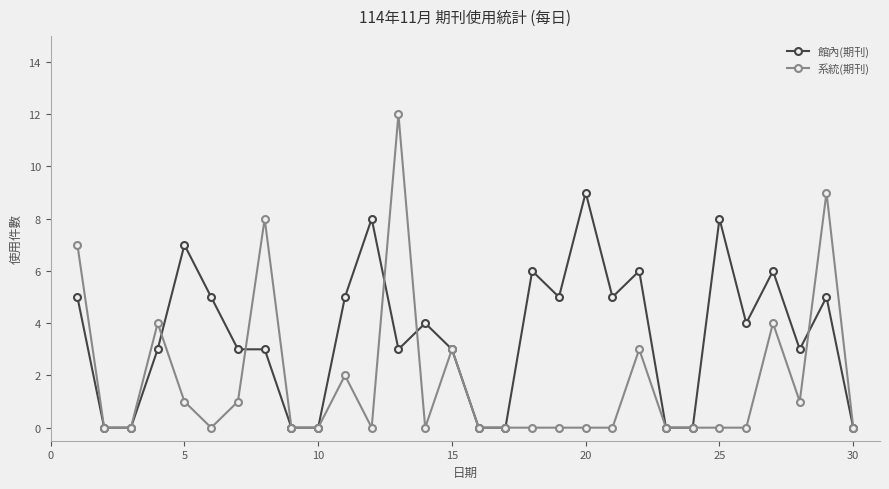

What is the sum of all 系統(期刊) values?

55